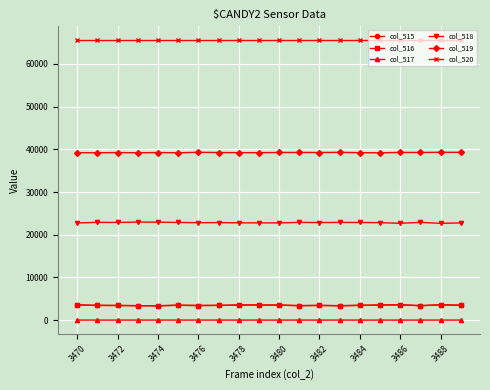

What is the minimum value for col_520?

65535